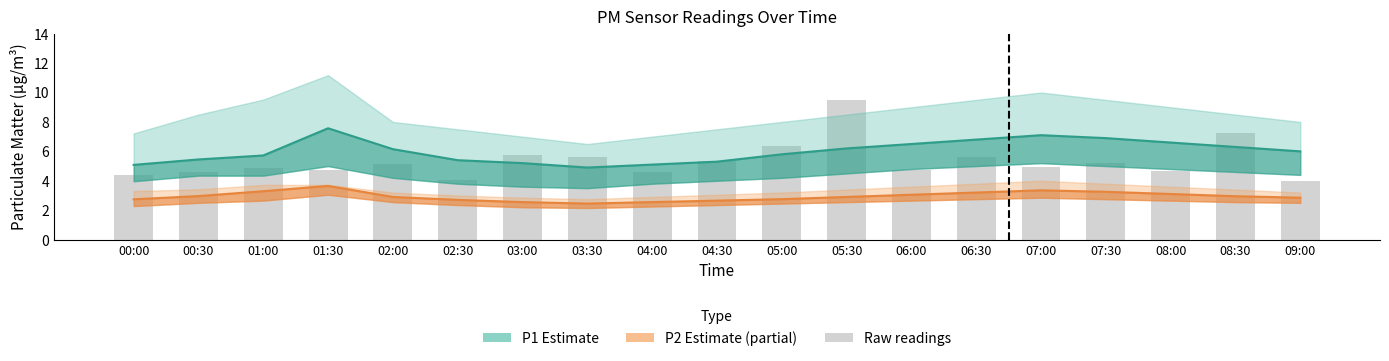

Reading right to left, extract all data points from this chart.

09:00=4.0	08:30=7.2	08:00=4.7	07:30=5.2	07:00=4.9	06:30=5.7	06:00=4.7	05:30=9.5	05:00=6.4	04:30=5.3	04:00=4.6	03:30=5.7	03:00=5.8	02:30=4.0	02:00=5.2	01:30=4.7	01:00=4.8	00:30=4.6	00:00=4.4